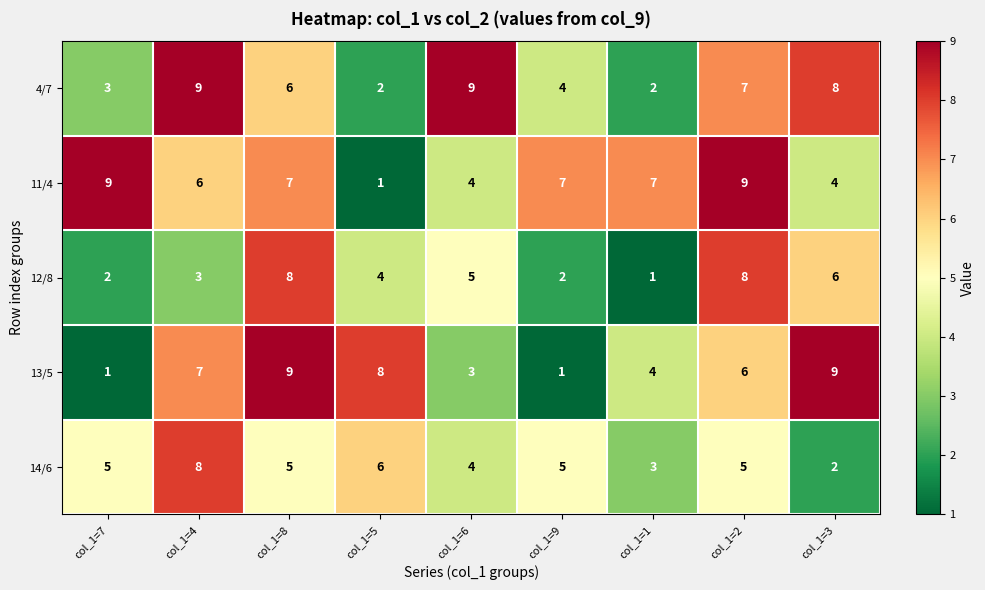

Is the value of 13/5 at col_1=1 greater than the value of 11/4 at col_1=8?

No